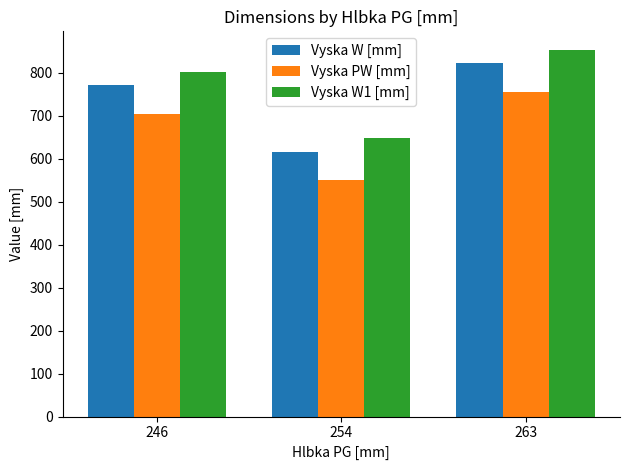

At which label does Vyska W [mm] first exceed 771?

246